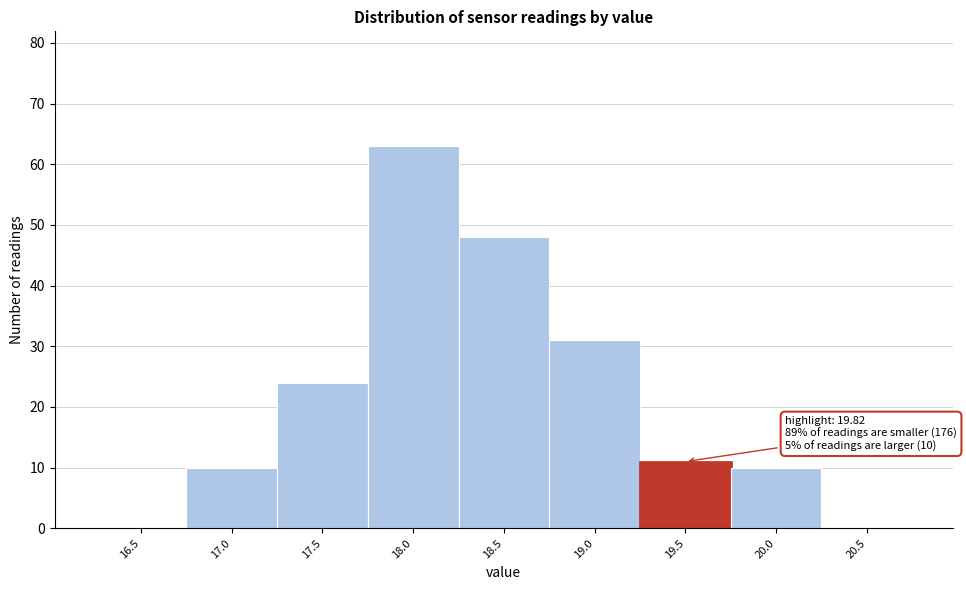

Reading right to left, extract all data points from this chart.

20.5=0	20.0=10	19.5=11	19.0=31	18.5=48	18.0=63	17.5=24	17.0=10	16.5=0